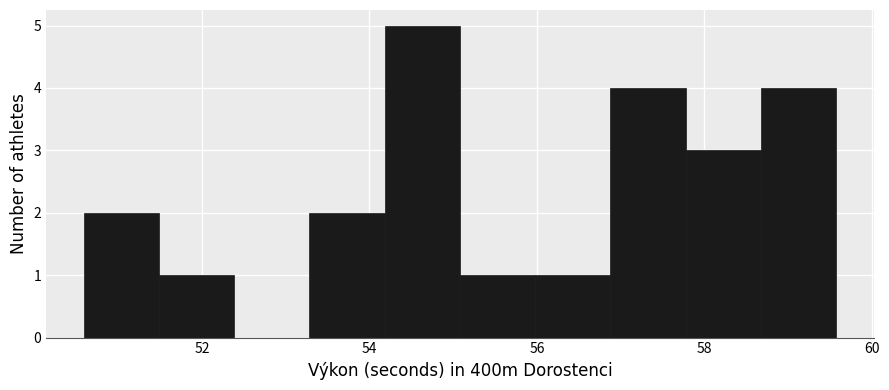

What is the height of the bar covering 56.8 to 57.8 on the x-axis? Neither the bar edges nor the heights are printed on the chart, so give them approximately, as read against the axes.

4